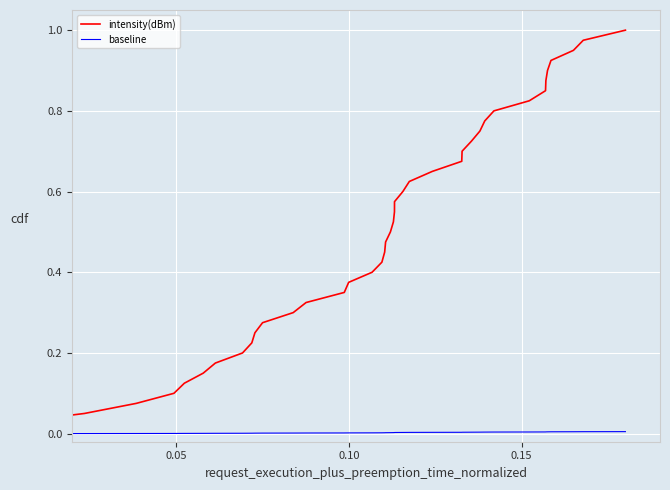

Which series has the largest range (max minus min)?

intensity(dBm)